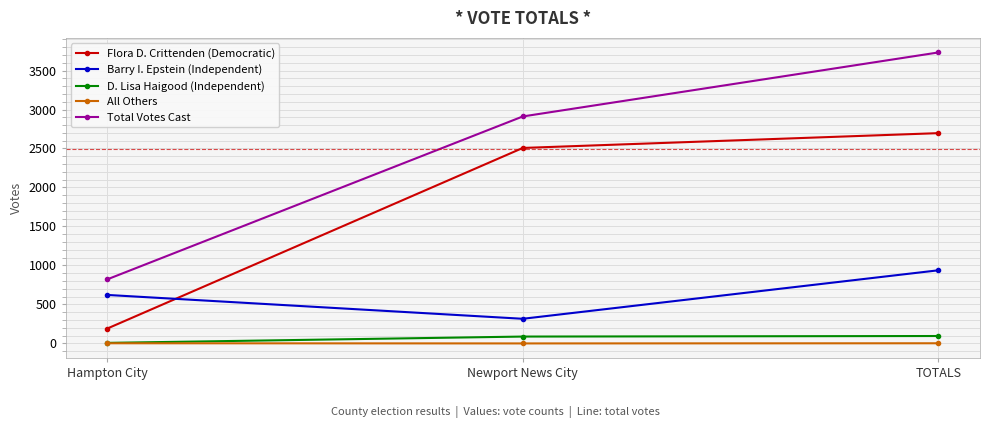

Does the chart display data point markers on the line(s)?

Yes